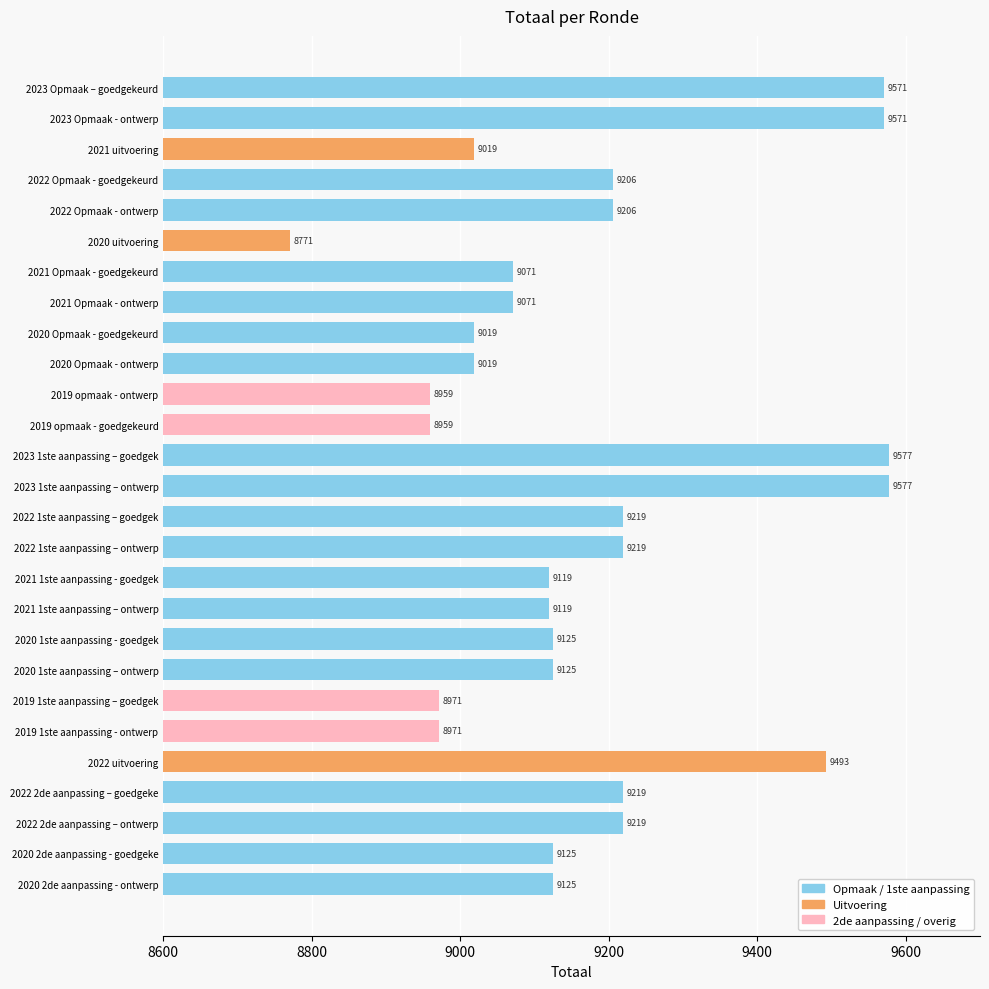

The value at 2022 1ste aanpassing – ontwerp is 9219. True or false?

True